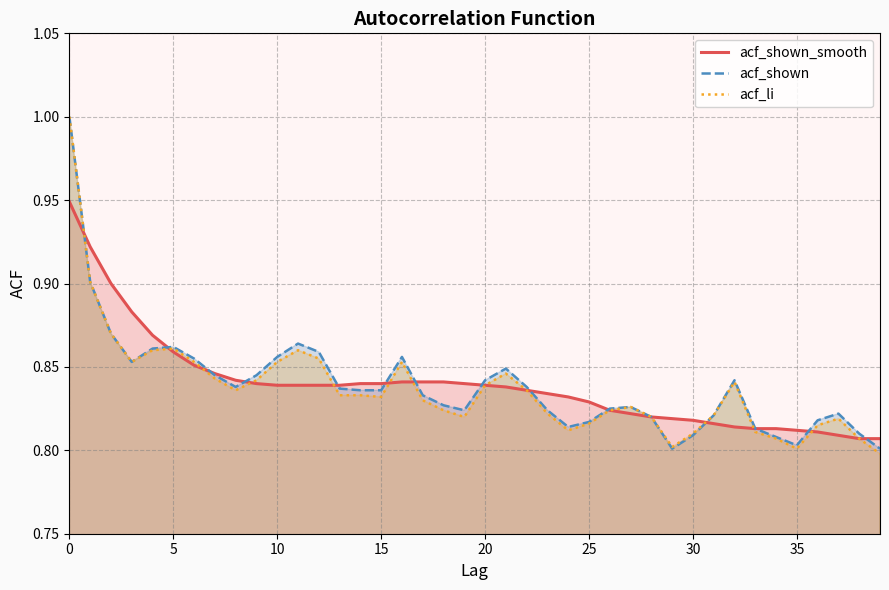

What are all the series names shown in the legend?

acf_shown_smooth, acf_shown, acf_li